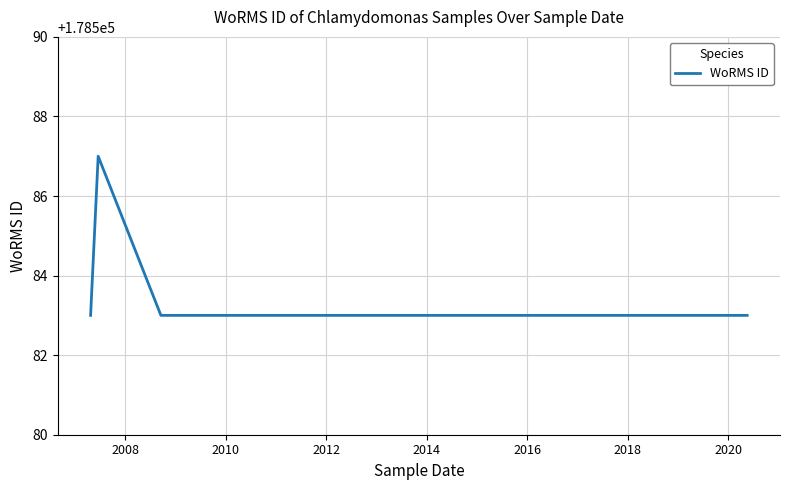

How many points are higher than both their immediate neighbors (excluding endpoints)?

1